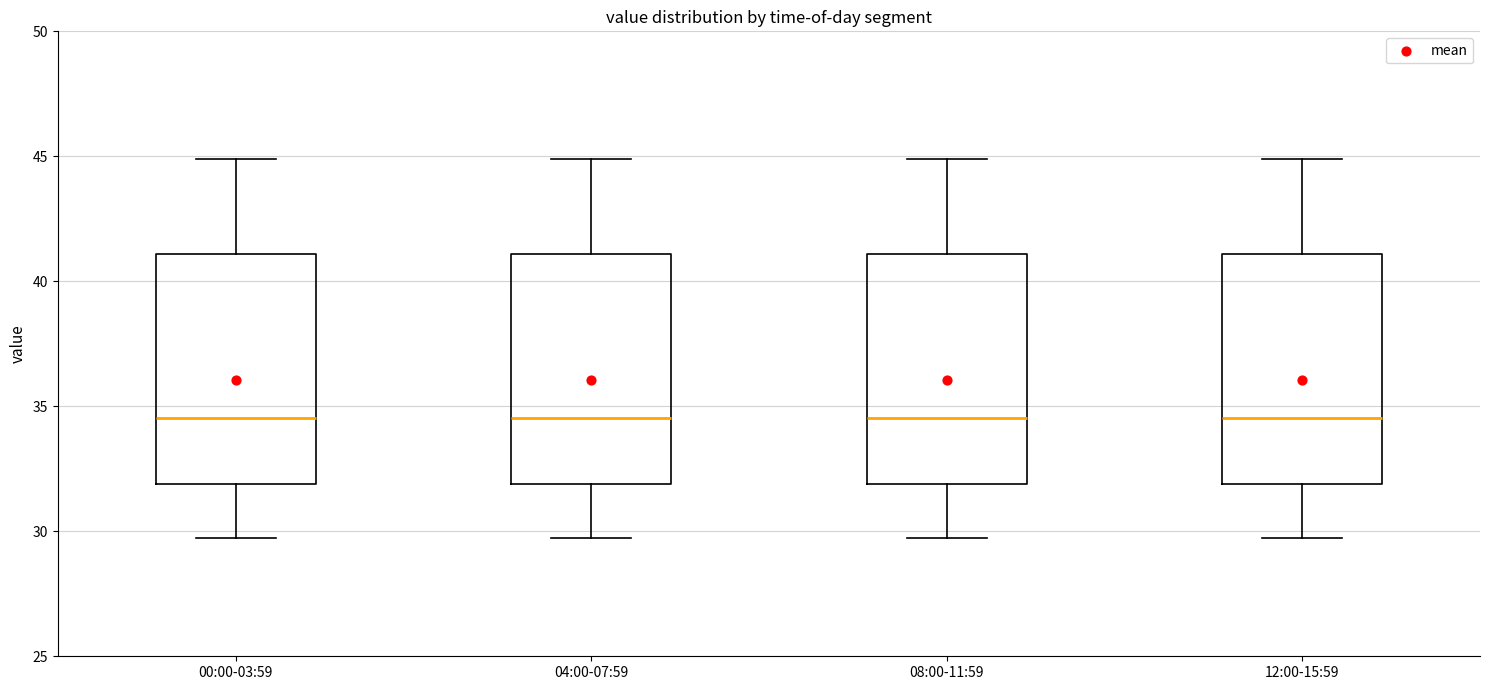

Where is the upper edge of the box for 00:00-03:59 on the y-axis? The values are not printed on the chart, so give them approximately, as read against the axis.

41.0